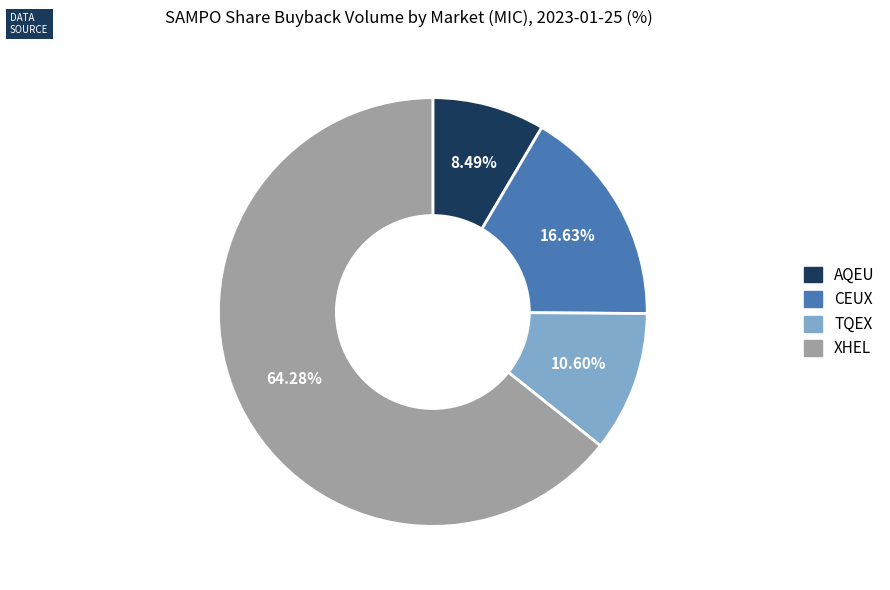

Combined, do CEUX and XHEL account for over 50%?

Yes